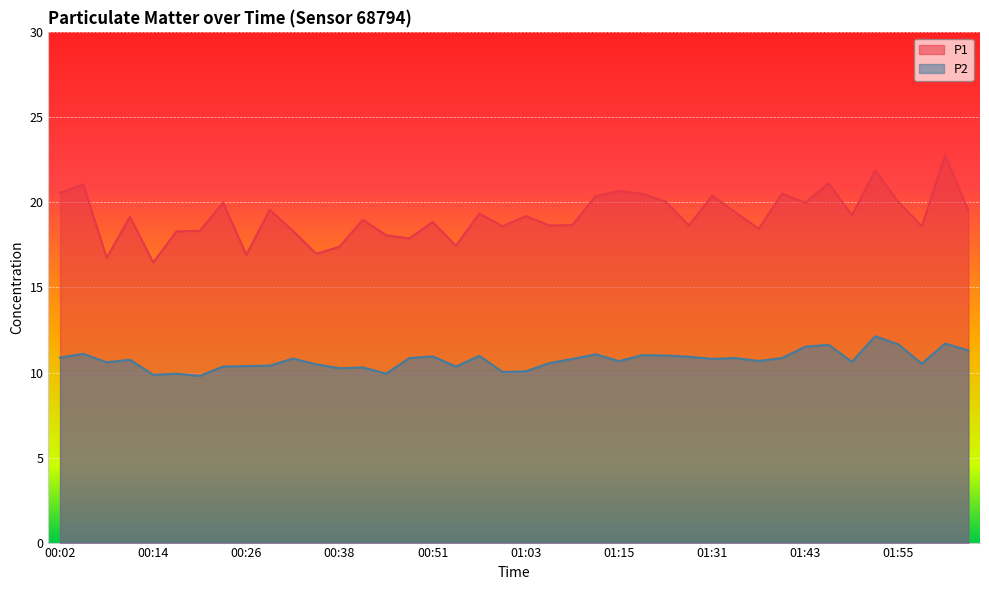

What is the value of the P2 point at the 32nd from the left?

10.8